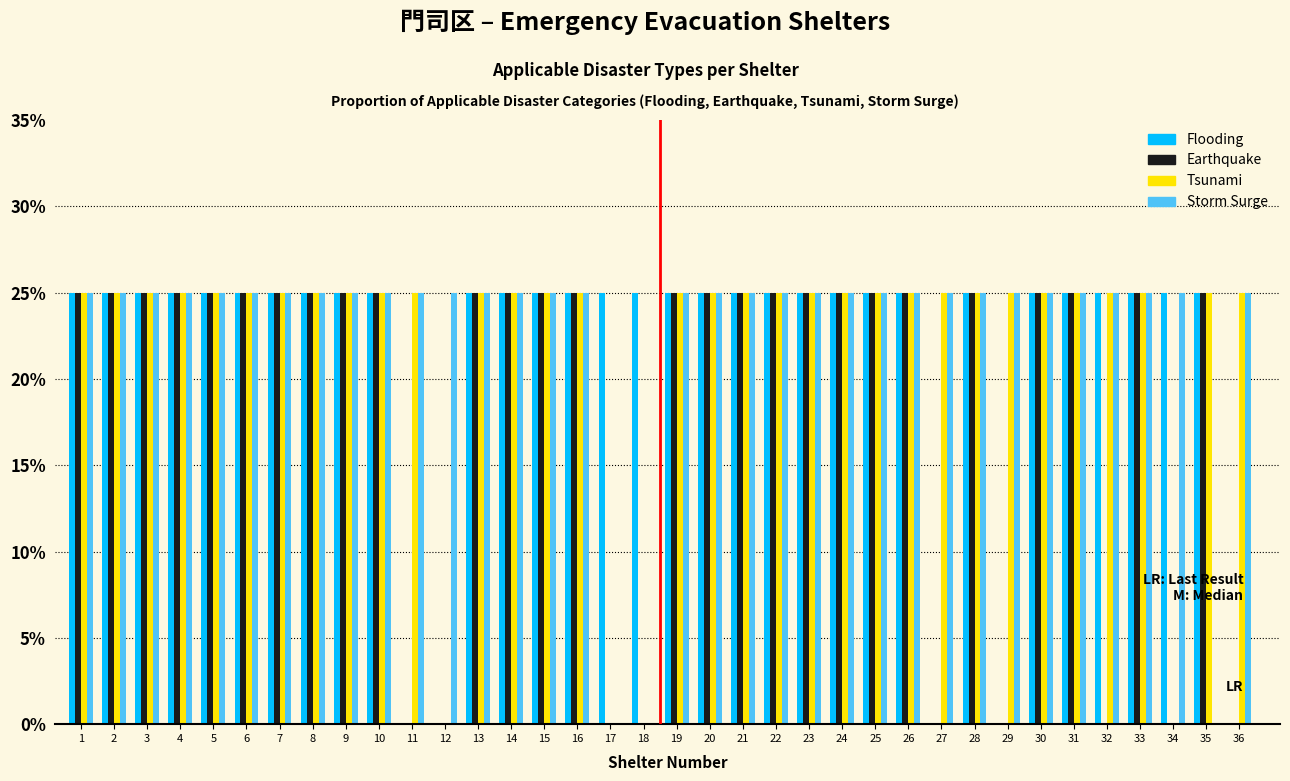

Does the chart contain stacked bars?

No